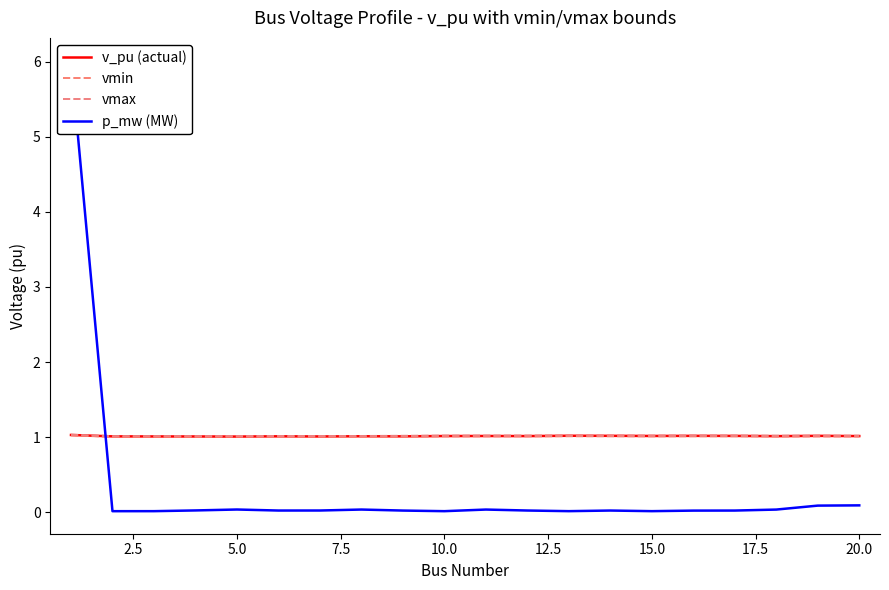

What value does the p_mw (MW) series have at 20.0?

0.1